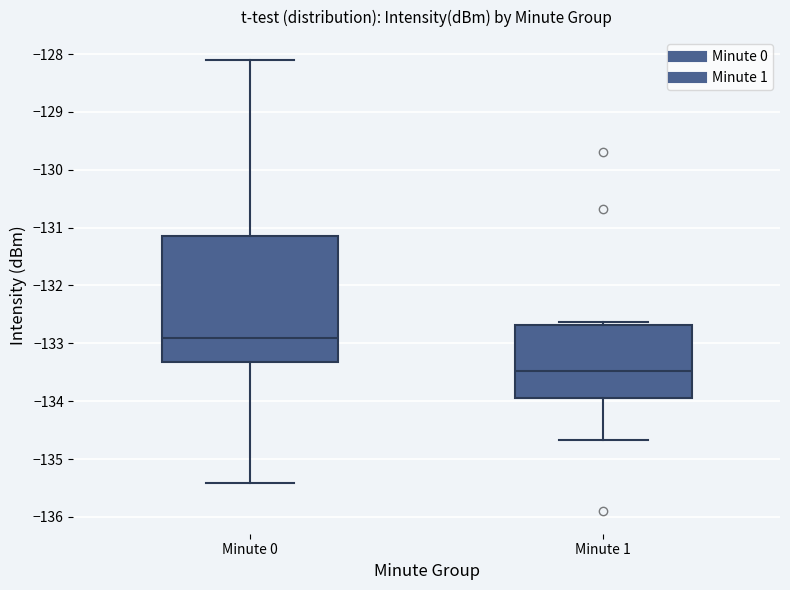

Which box is the tallest, from its lower edge to its upper edge?

Minute 0